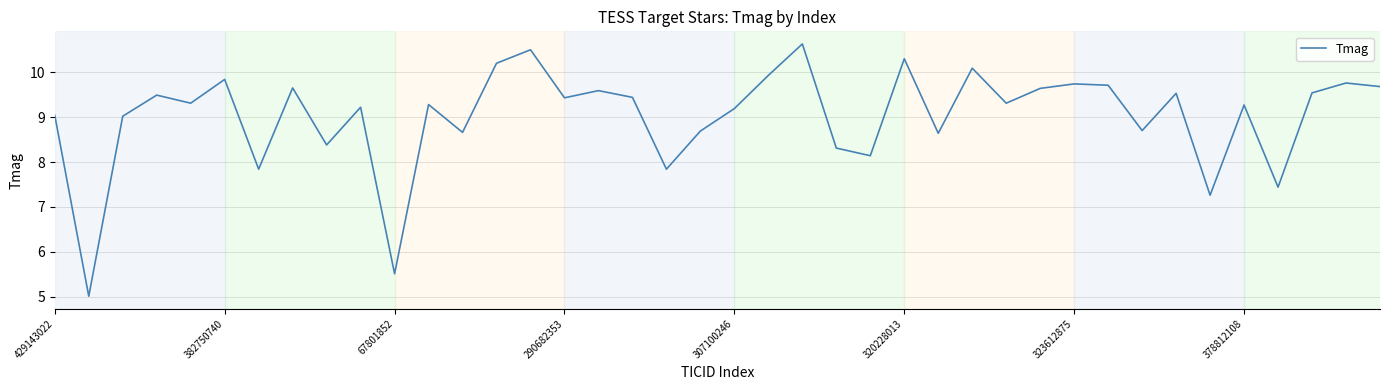

What is the maximum value shown in the chart?

10.6